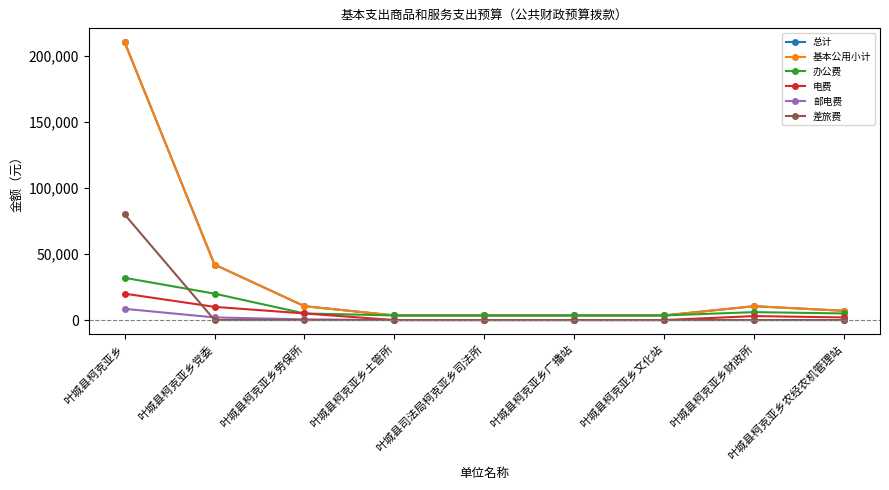

Is this an area chart (filled region under the line)?

No